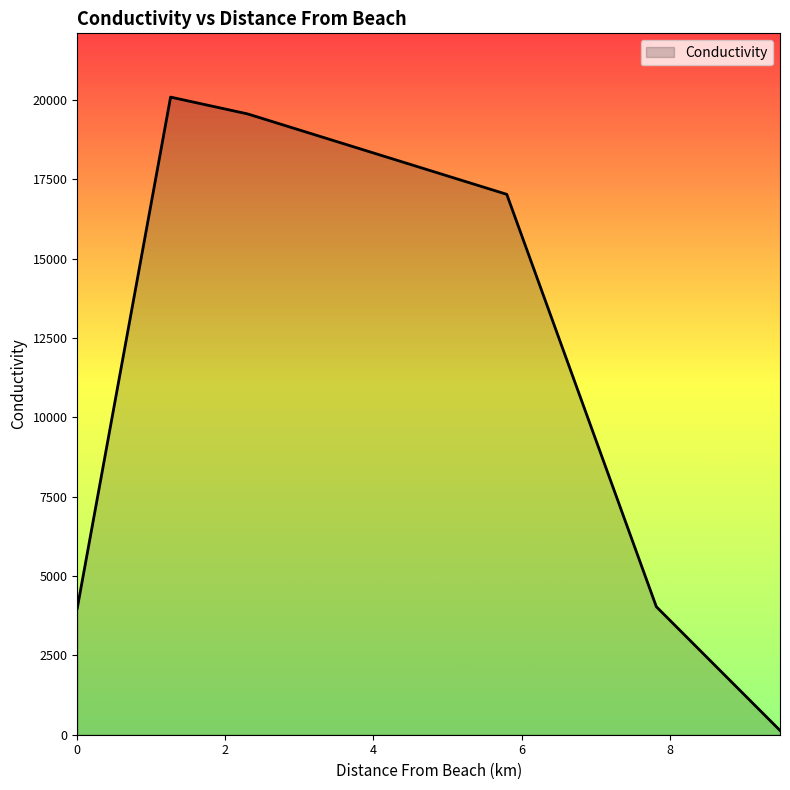

What is the sum of all values?

64839.5